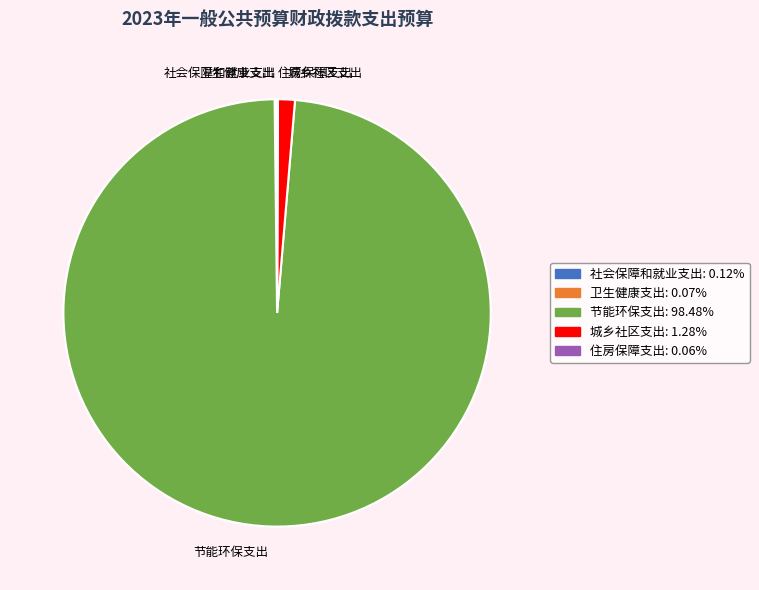

What is the largest slice in the pie chart?

节能环保支出